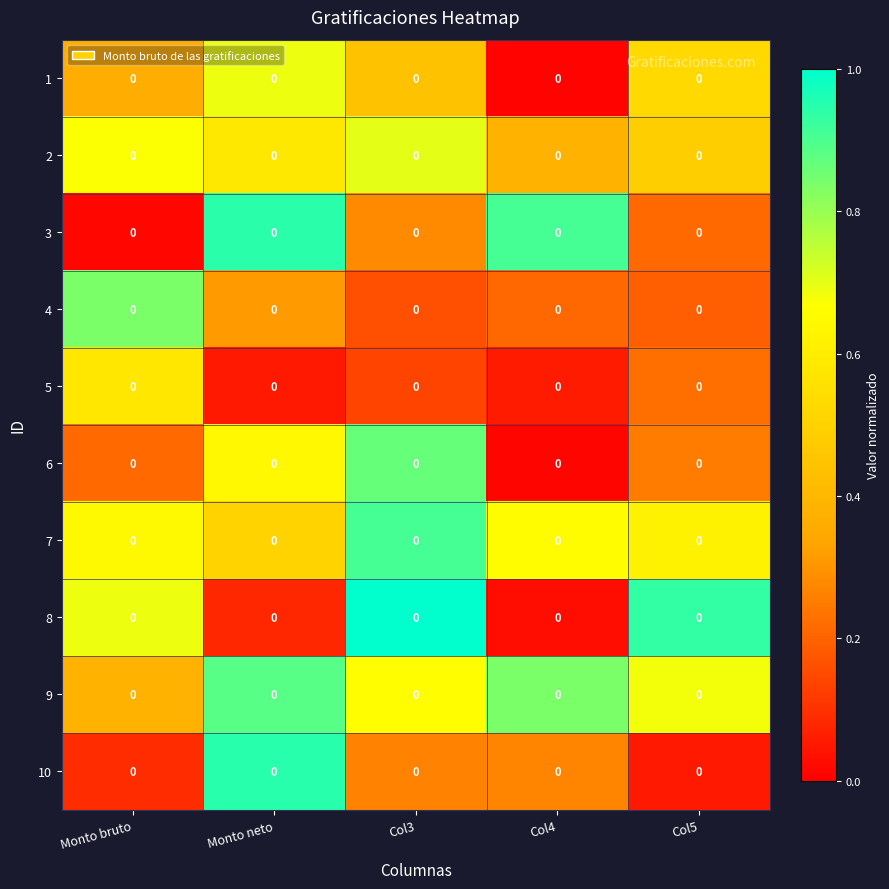

How many data points does each series have?

5